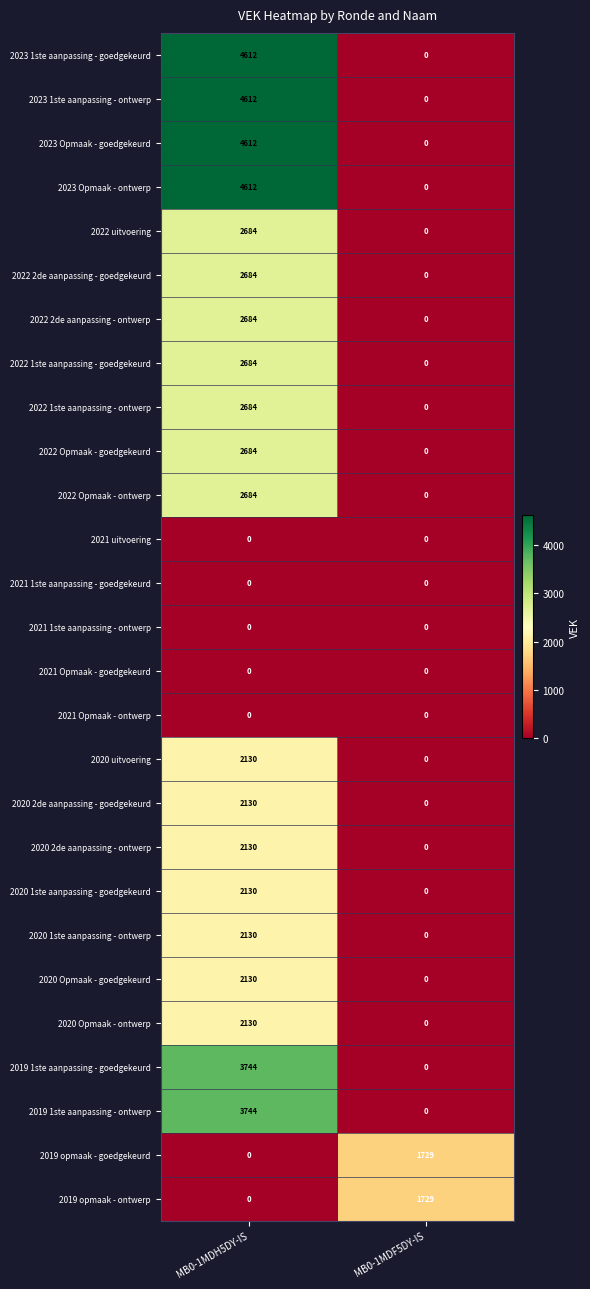

What is the difference between the highest and lowest values at MB0-1MDF5DY-IS?

1729